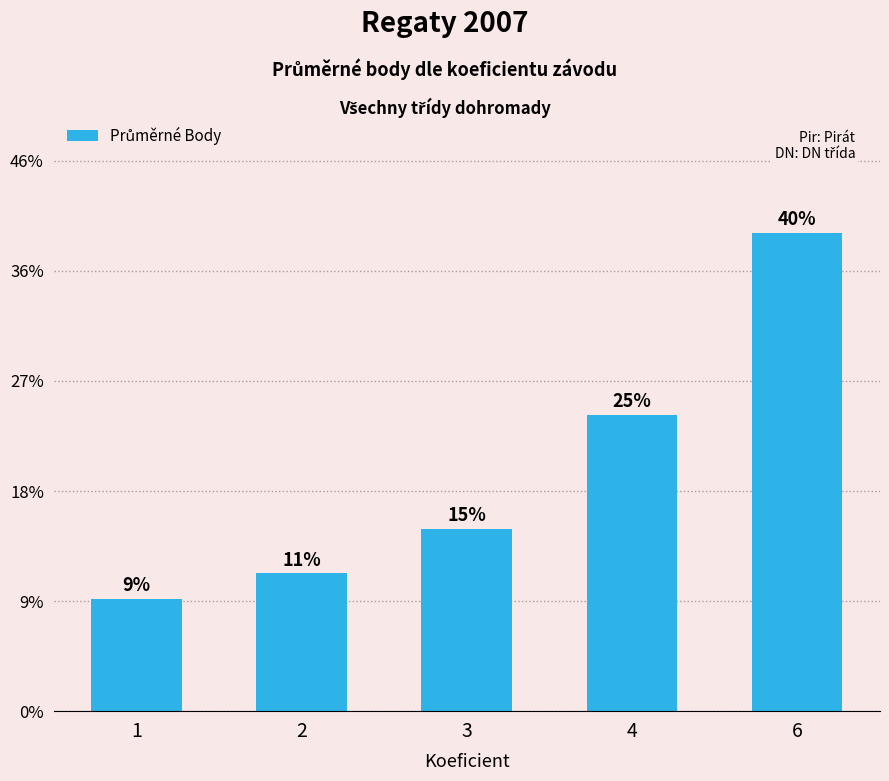

Are the bars horizontal?

No